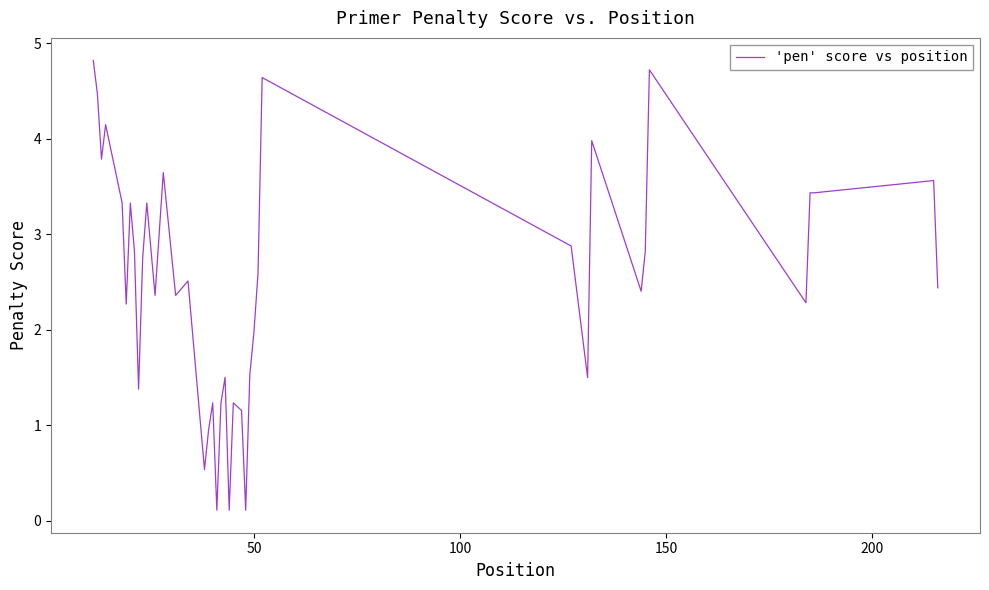

What is the greatest value displayed?

4.8